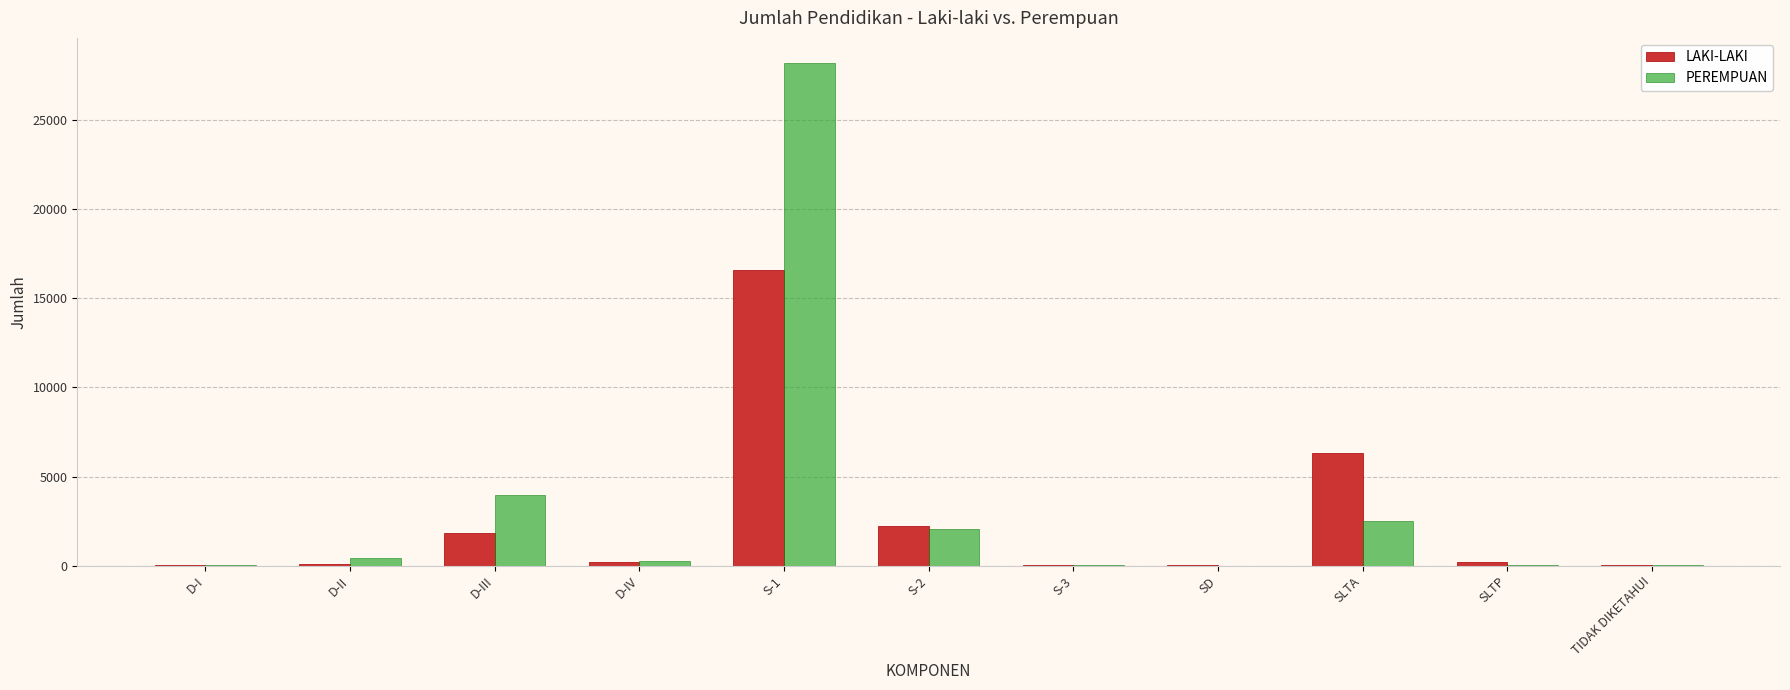

At which category is the sum across all series the highest?

S-1